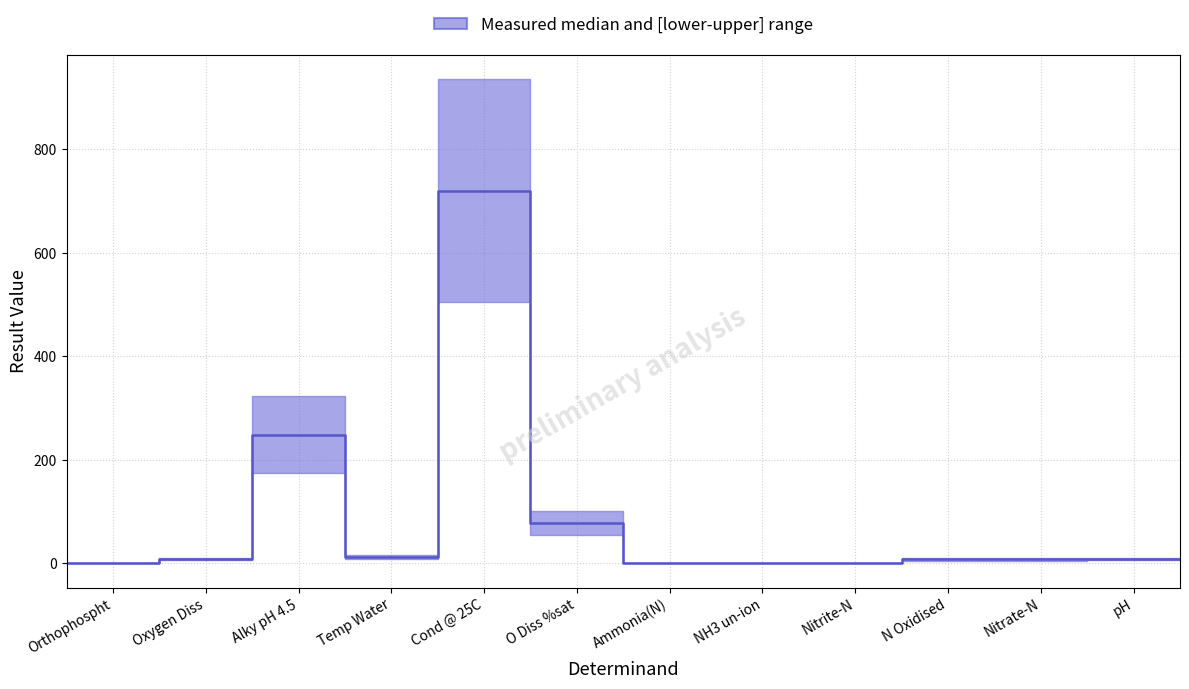

Does the chart display data point markers on the line(s)?

No